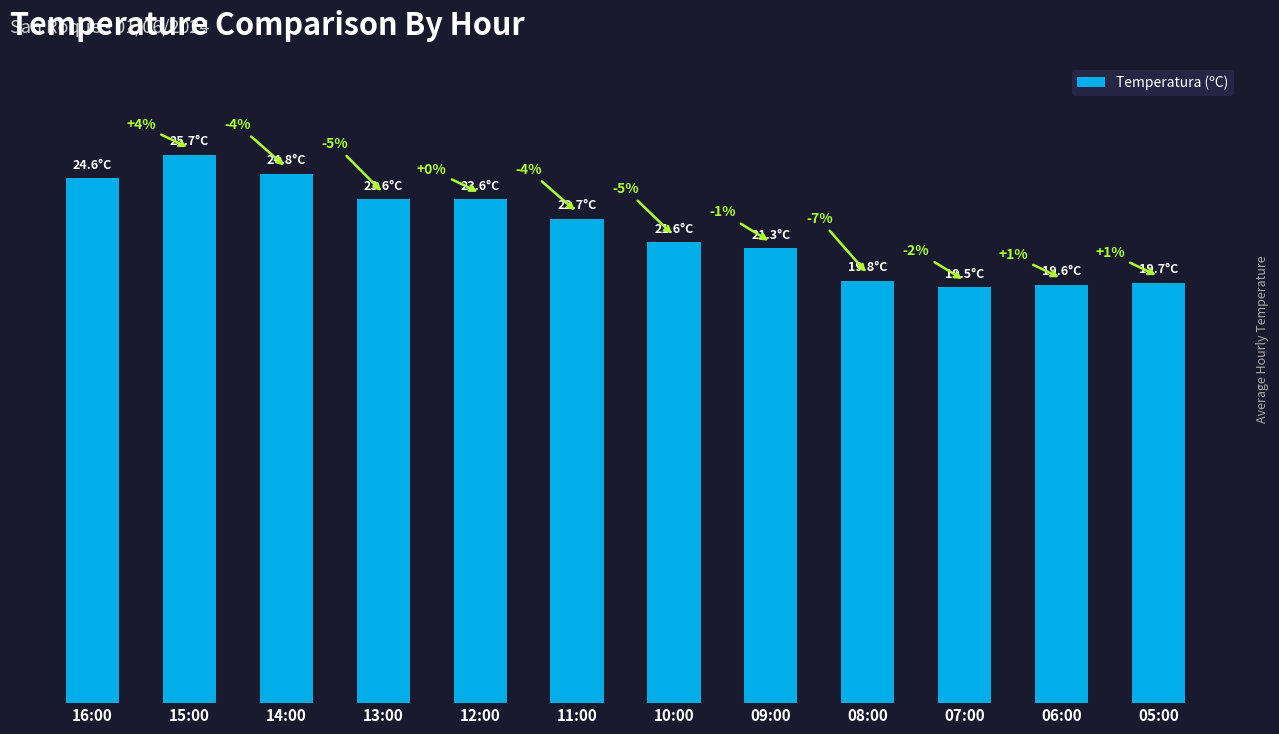

Where is the data nearest to the value 22?

10:00